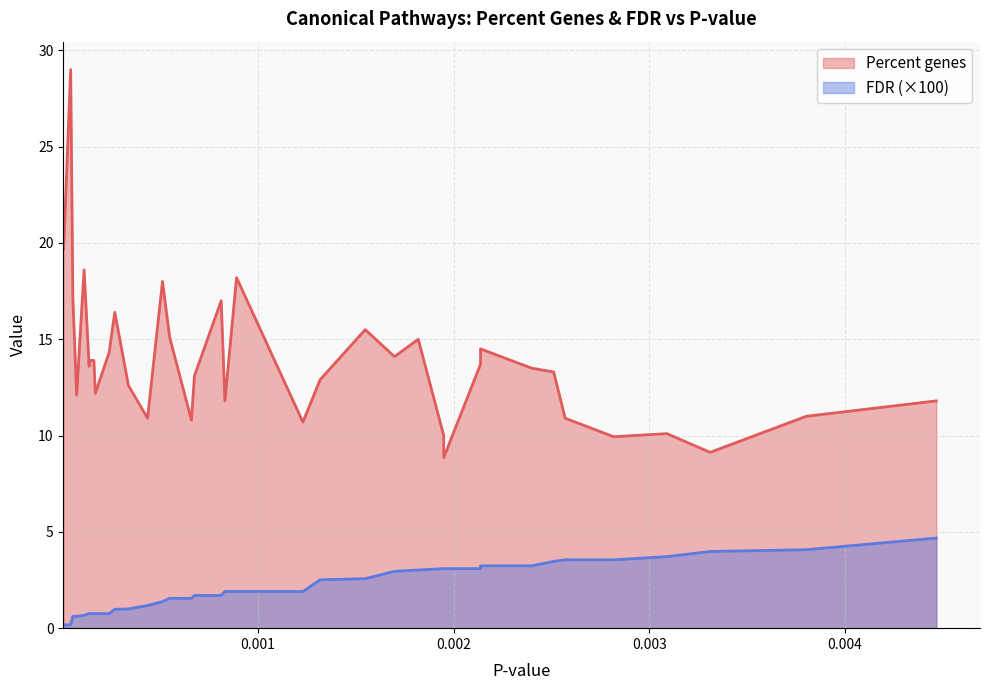

True or false: Percent genes and FDR intersect in this chart.

False